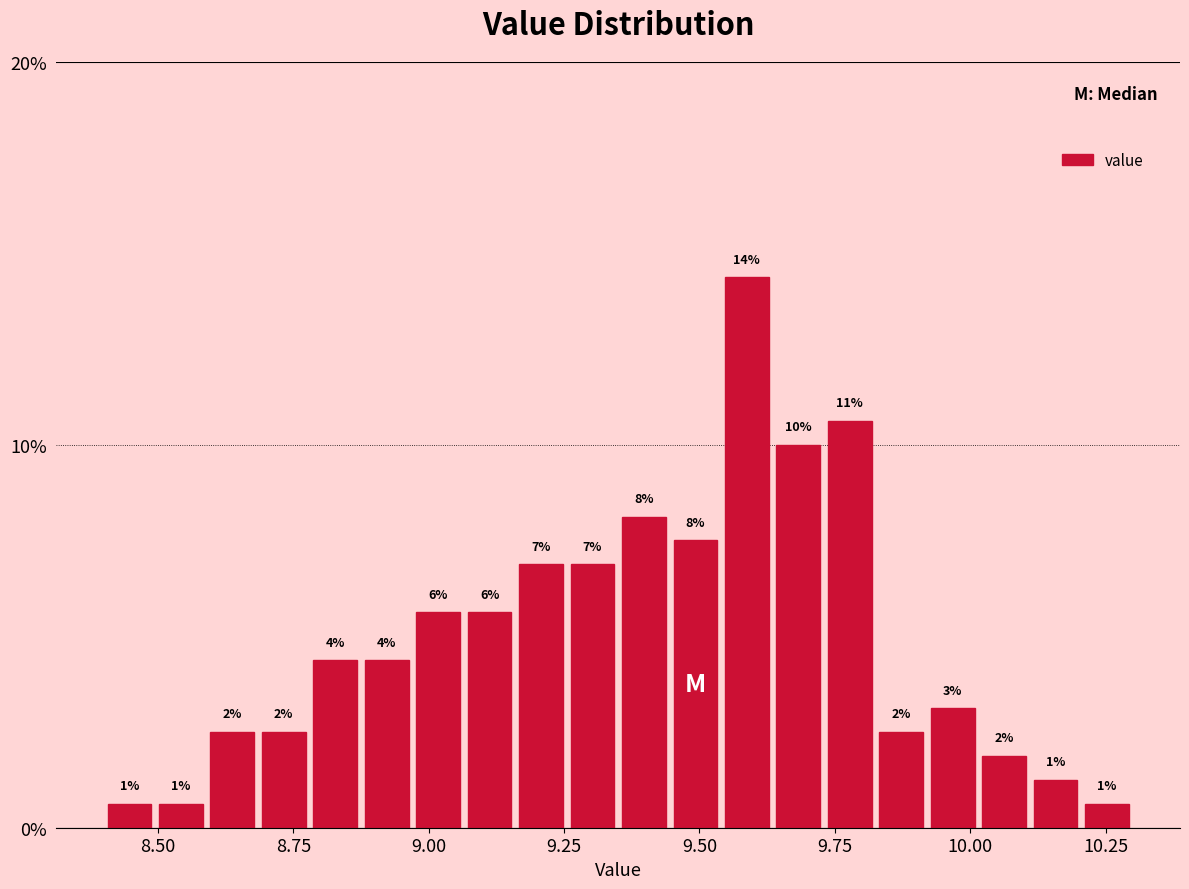

Read against the x-axis, roughly where is the centre of the tallest bar?

9.60